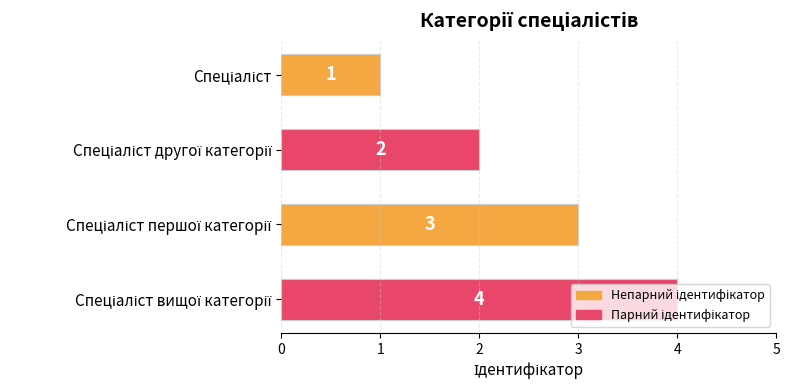

What is the greatest value displayed?

4